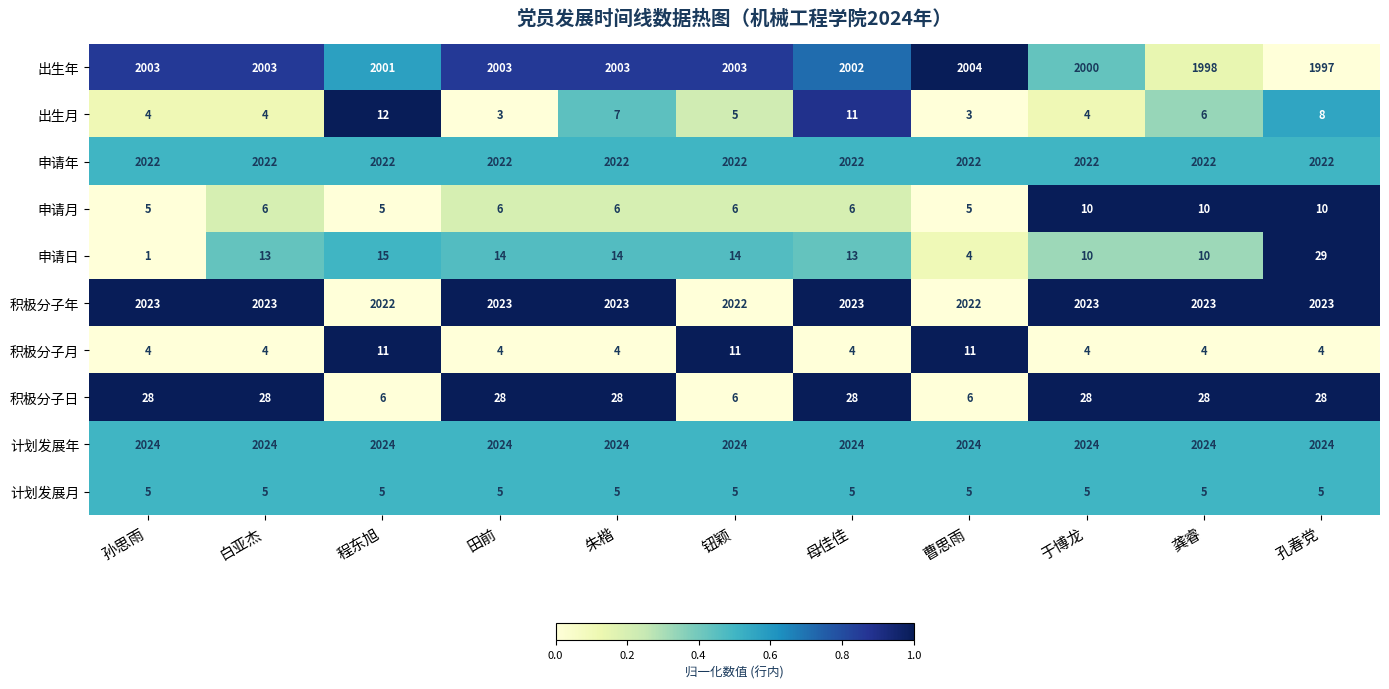

Count the 出生年 values in the range 2000 to 2003.

8